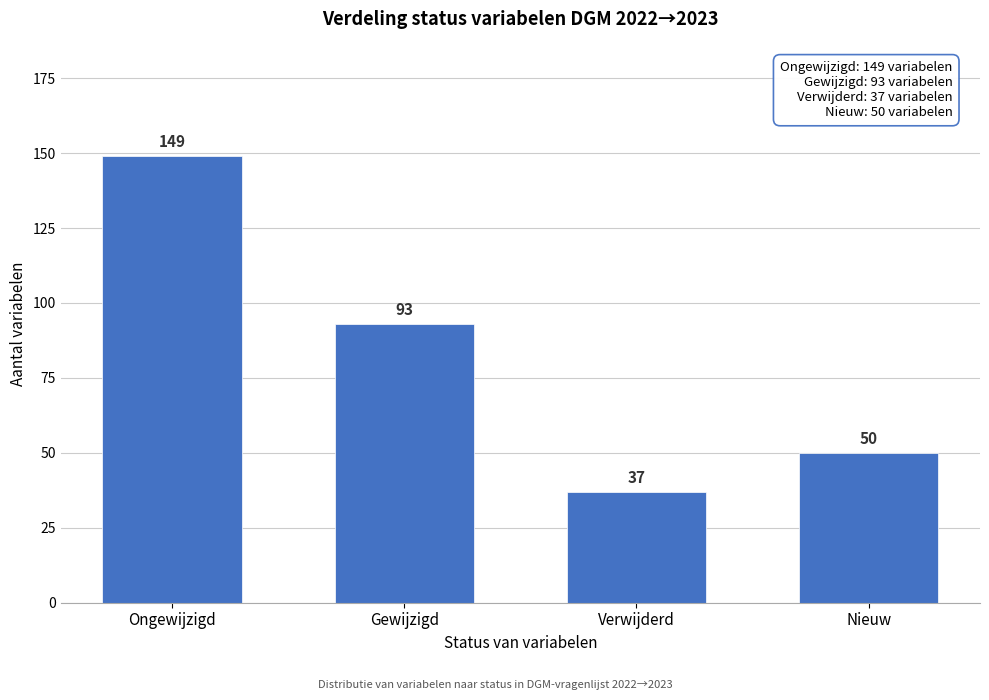

Reading right to left, transcribe all the data shown in this chart.

50	37	93	149